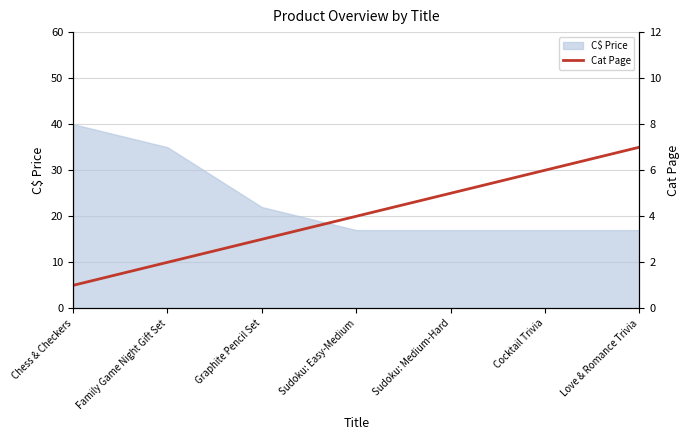

Is it true that the value at Sudoku: Medium-Hard is 1?

False